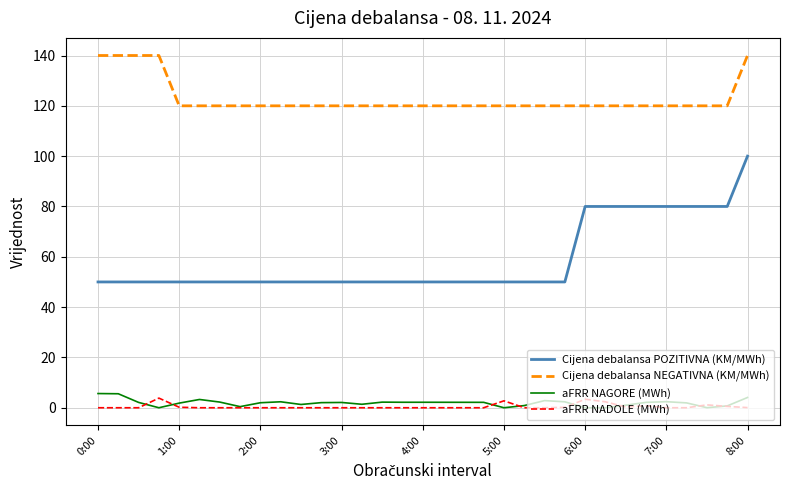

Which series has the largest range (max minus min)?

Cijena debalansa POZITIVNA (KM/MWh)